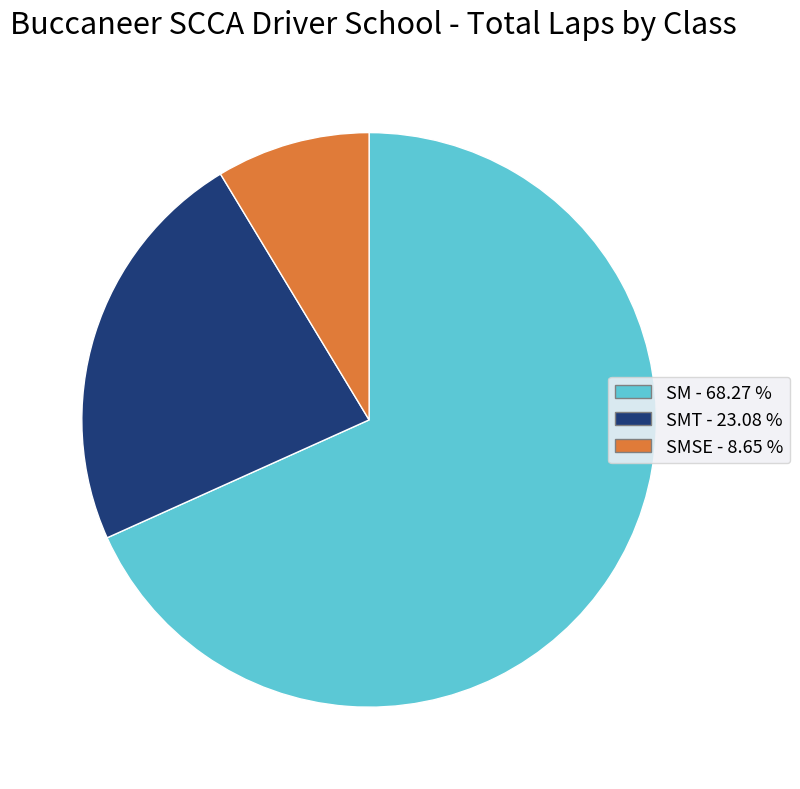

How many slices are in this pie chart?

3